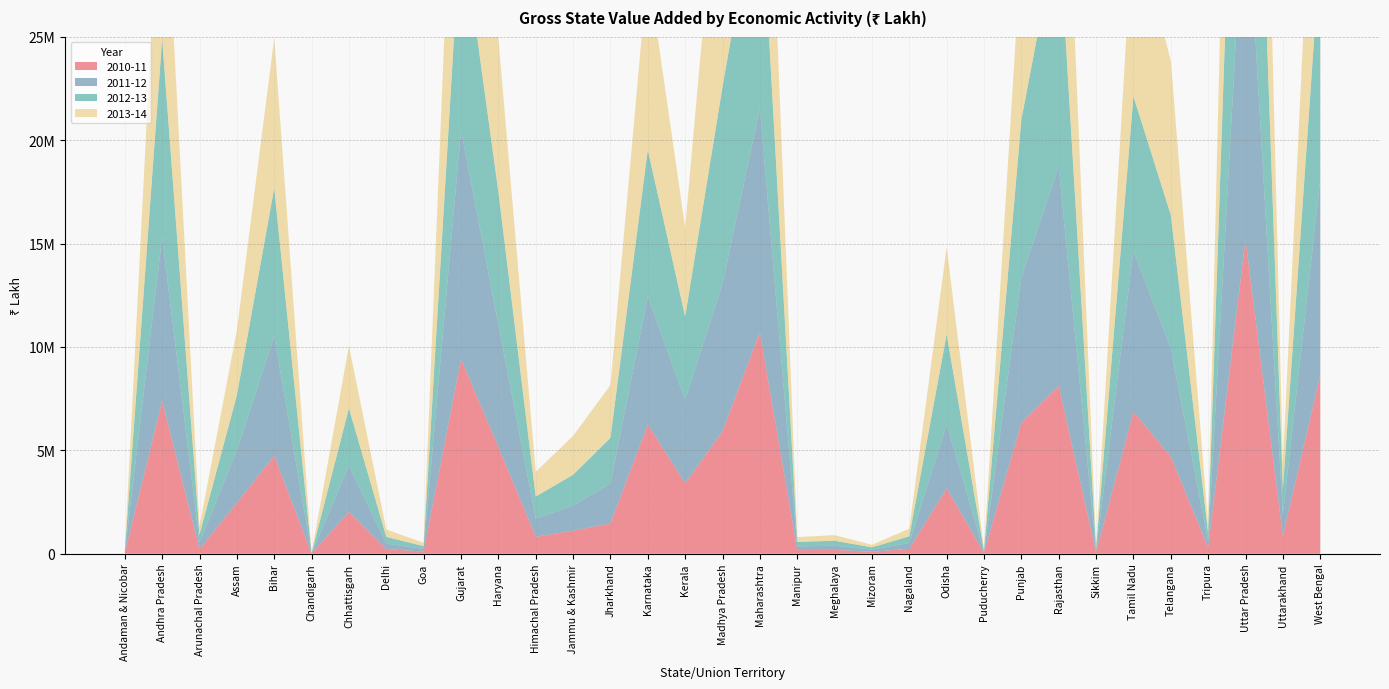

Reading left to right, what are all the values shown in this chart?

2010-11: 31716	7395672	223408	2455091	4741478	10359	2019040	225340	103919	9401448	5165501	819492	1114201	1467068	6244015	3401238	5919124	10713458	173040	183955	93447	239873	3158708	45454	6328862	8109082	56573	6866431	4694940	296560	15203248	858178	8625434
2011-12: 34935	7927319	320928	2536624	5798081	9237	2247005	266620	125698	11094668	5907442	881551	1218404	1928793	6198503	4037910	7132014	10835776	184410	204115	102041	280201	3105738	46071	7019317	10618310	94099	7778598	5235523	319728	18025758	1035774	9446215
2012-13: 36918	9562978	375397	2670510	7140334	9795	2765427	320965	136116	10150280	6427406	1062492	1485203	2205030	7084784	4028847	9523032	11369055	214764	240000	112341	322901	4342308	56425	7642451	11739986	103662	7467449	6450179	385295	20988346	1222128	11088402
2013-14: 38836	10711198	419787	3148299	7253667	10693	3015072	366150	158676	14214101	7400608	1198210	1878524	2554588	8771625	4309647	13521893	13383943	232062	271271	123681	369720	4218848	71716	8341539	13026034	117610	8720310	7463823	431530	22241872	1257075	13262435